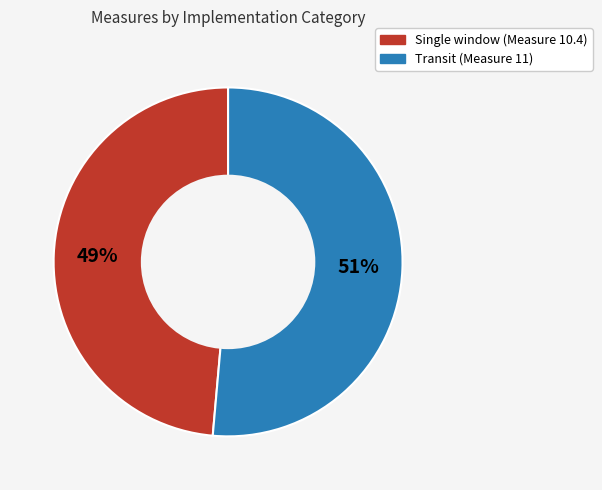

Is there any slice that represents more than half of the pie?

Yes